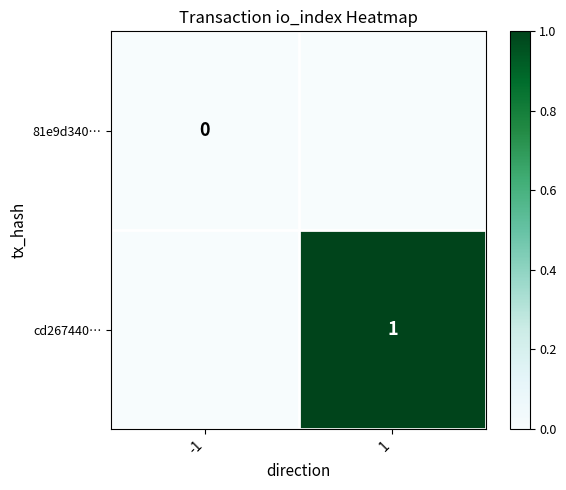

Between -1 and 1, which series saw the biggest shift?

cd267440…